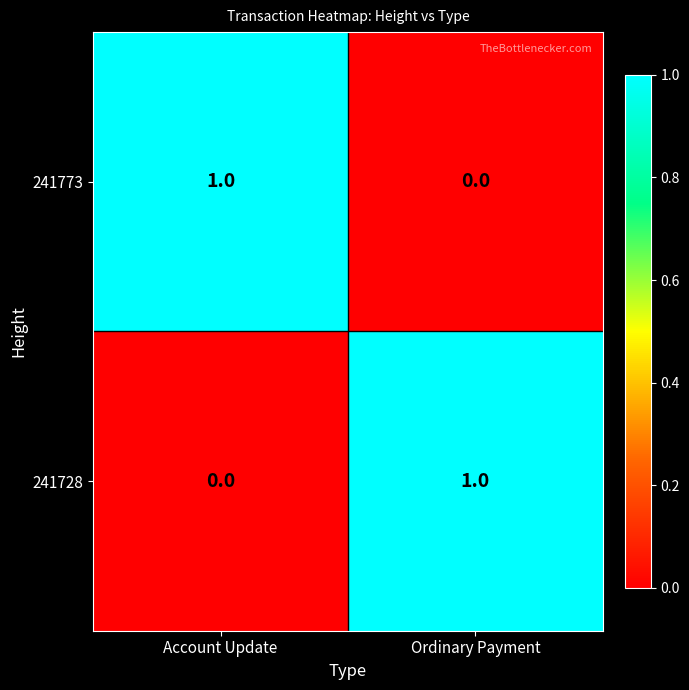

At Ordinary Payment, list the series in order from largest to smallest.

241728, 241773